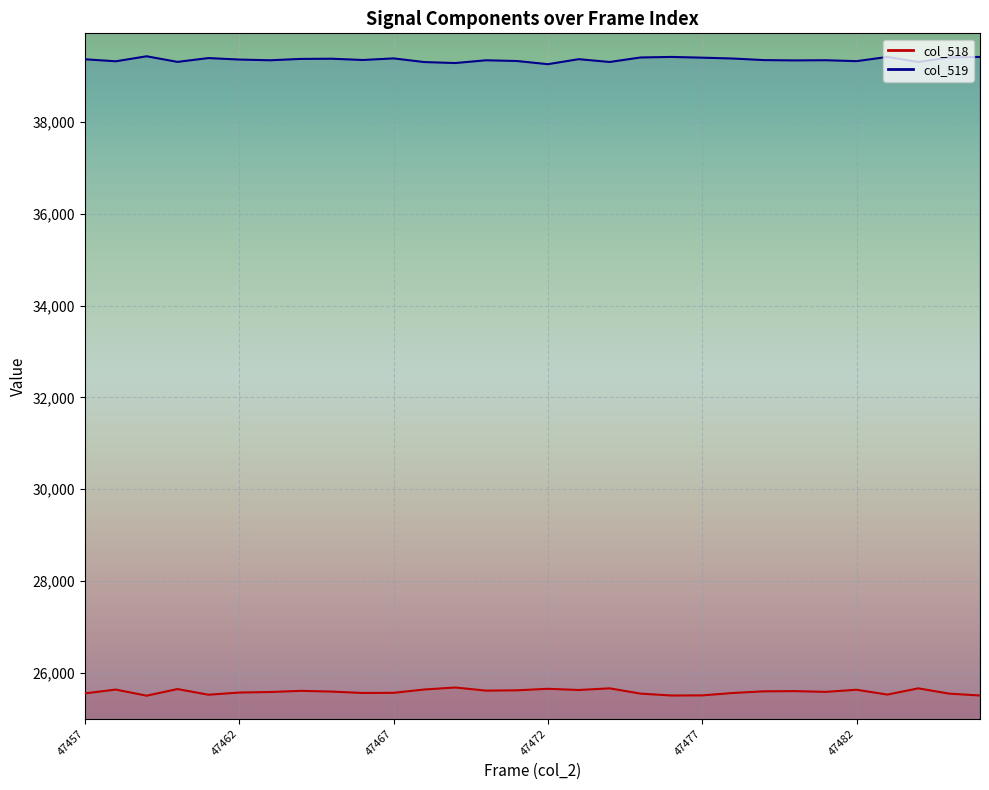

True or false: col_518 has more than 1 interior local peaks.

True